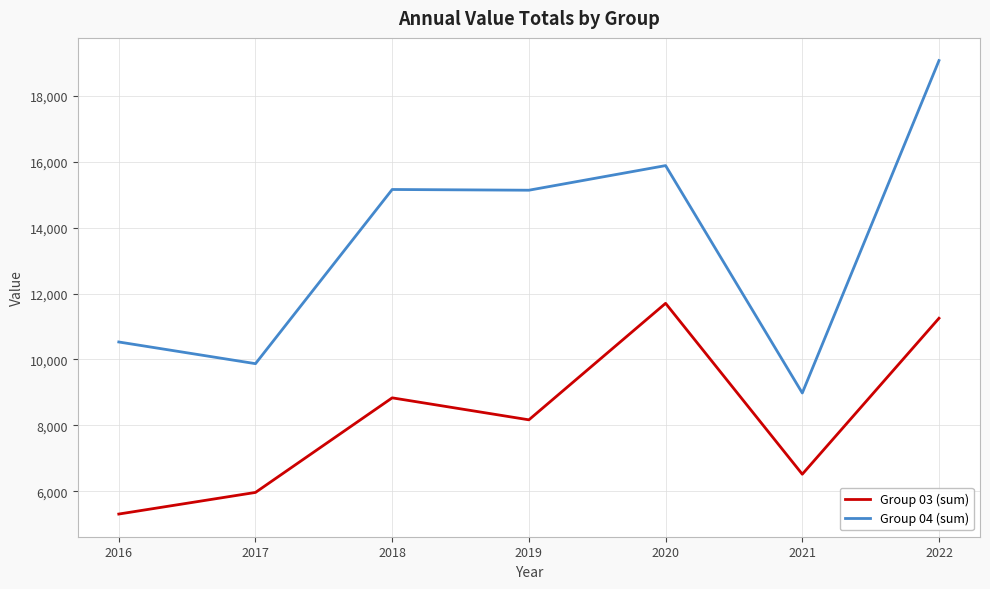

Rank the series at 2018 from highest to lowest value.

Group 04 (sum), Group 03 (sum)